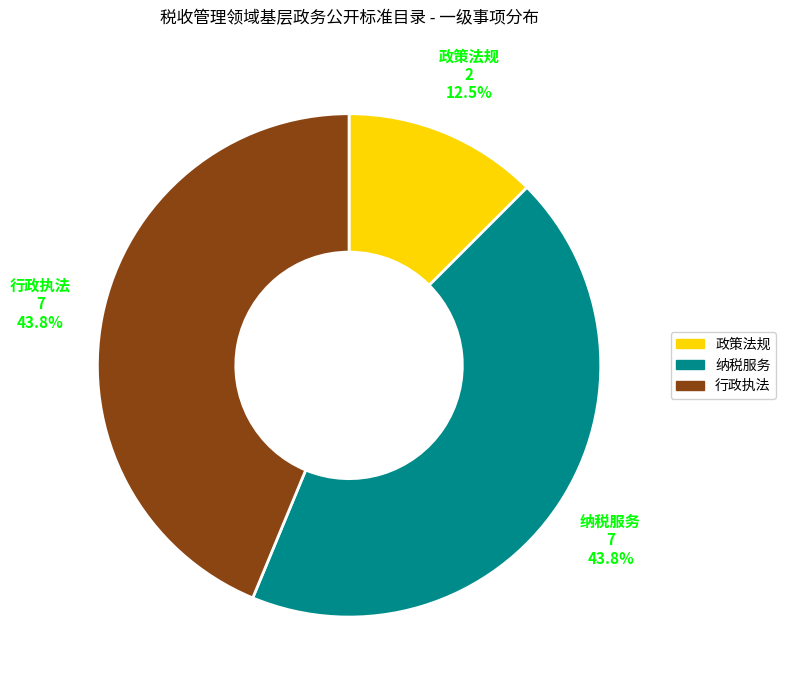

Is there any slice that represents more than half of the pie?

No